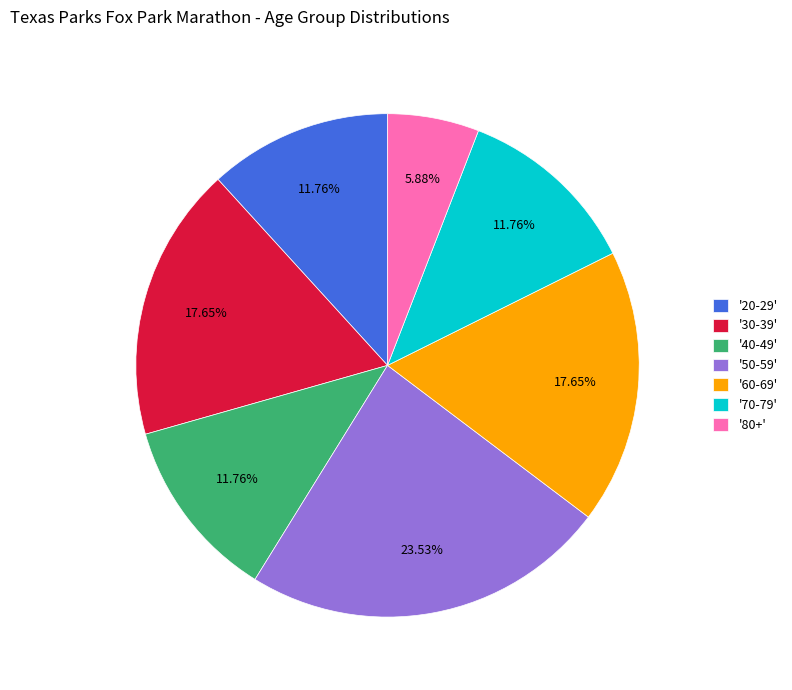

Does '80+' represent more than half of the total?

No